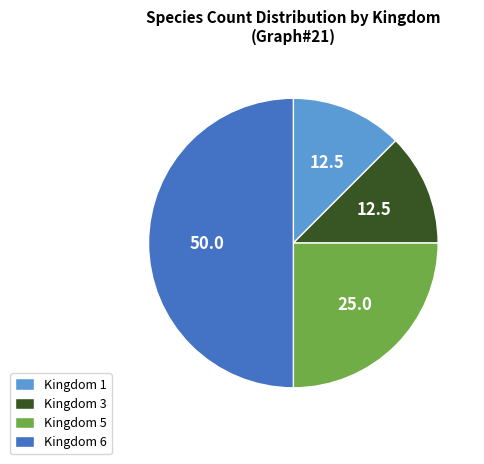

What is the largest slice in the pie chart?

Kingdom 6